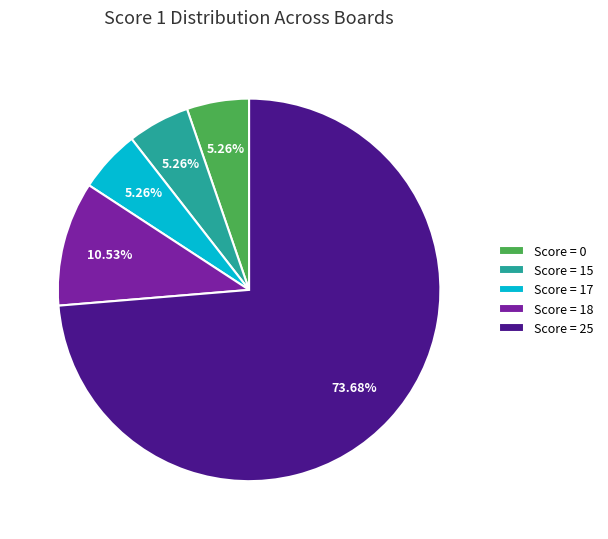

Combined, do Score = 0 and Score = 25 account for over 50%?

Yes